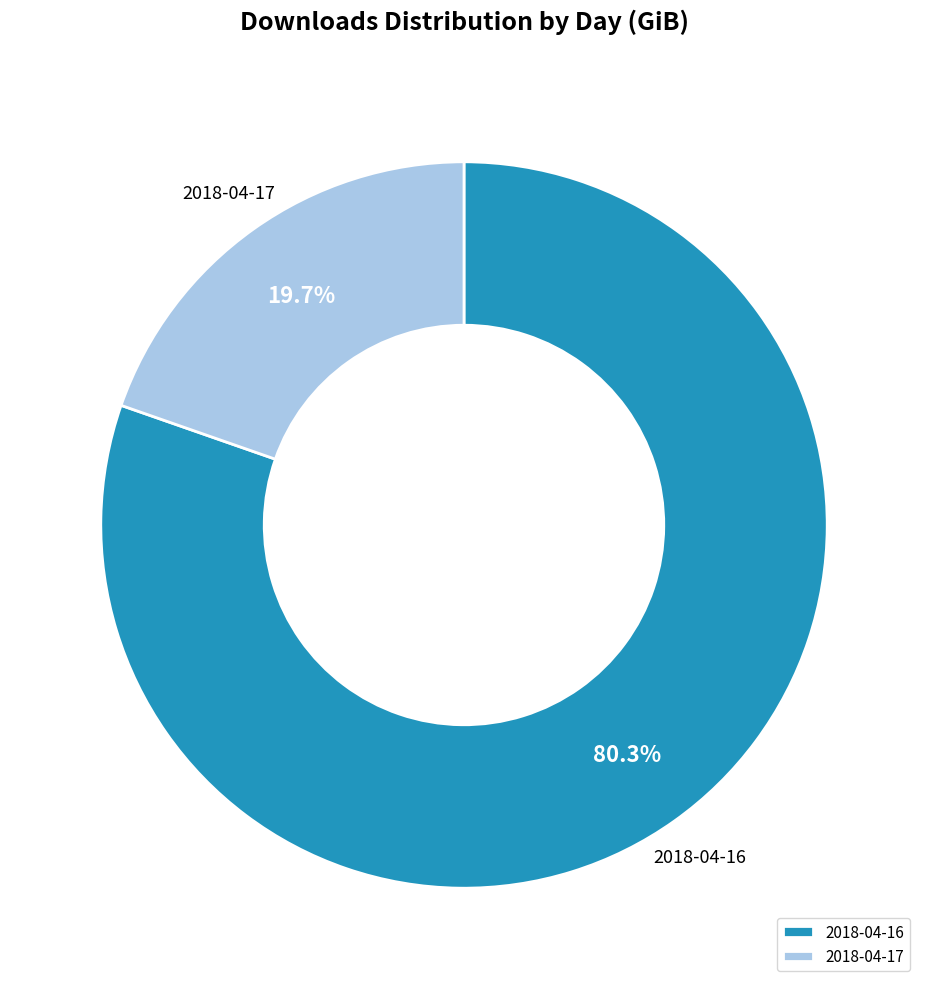

To the nearest percent, what is the combined percentage of 2018-04-16 and 2018-04-17?

100%